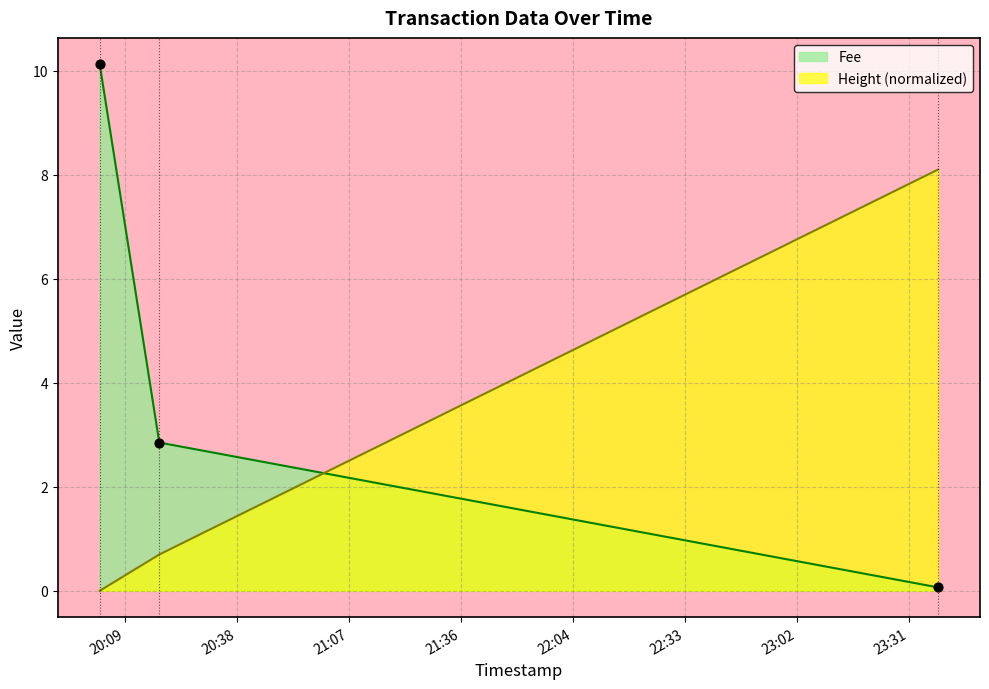

What are all the series names shown in the legend?

Fee, Height (normalized)